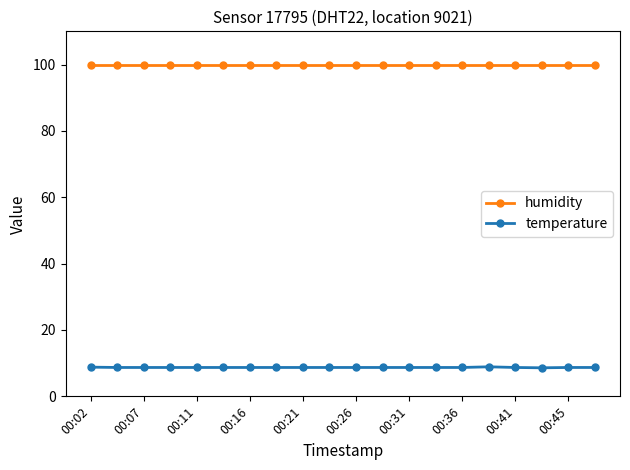

Which series has the largest total across all categories?

humidity